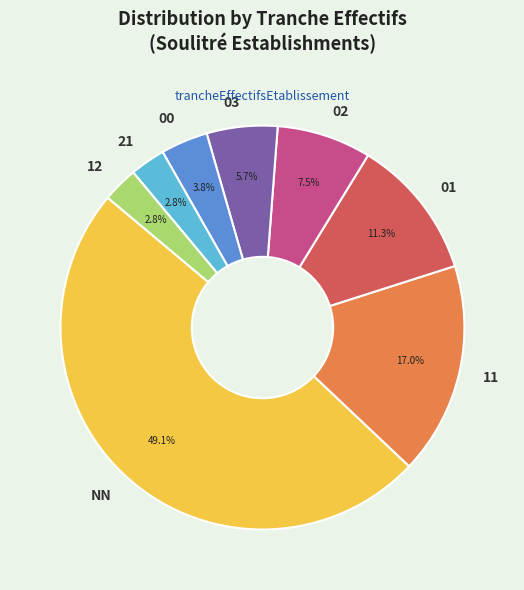

Does 21 represent more than half of the total?

No